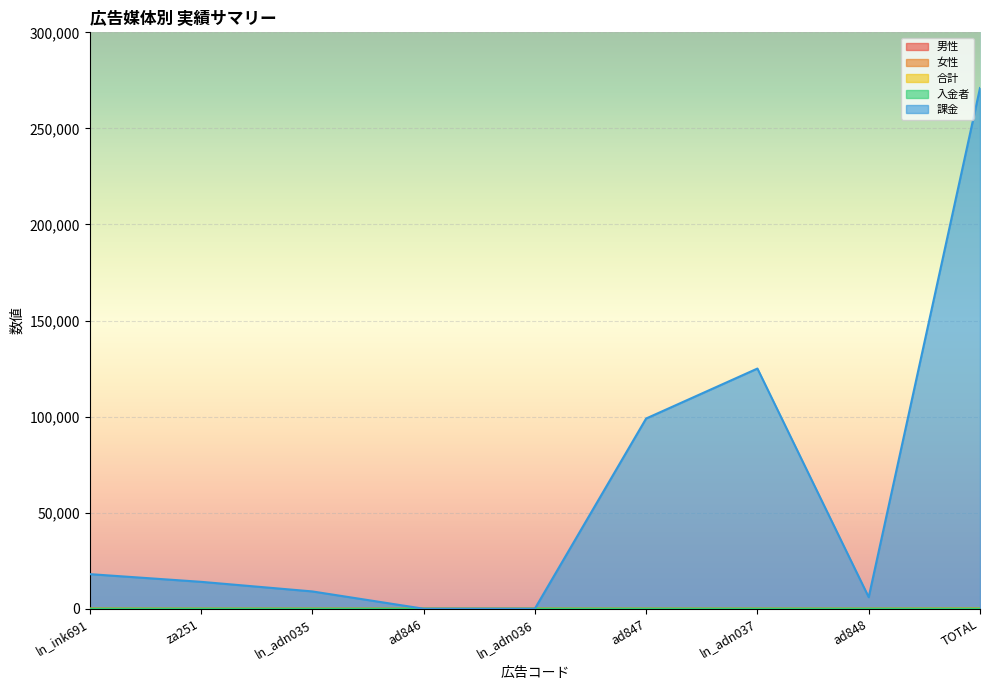

At how many categories does at least one series exceed 241421?

1